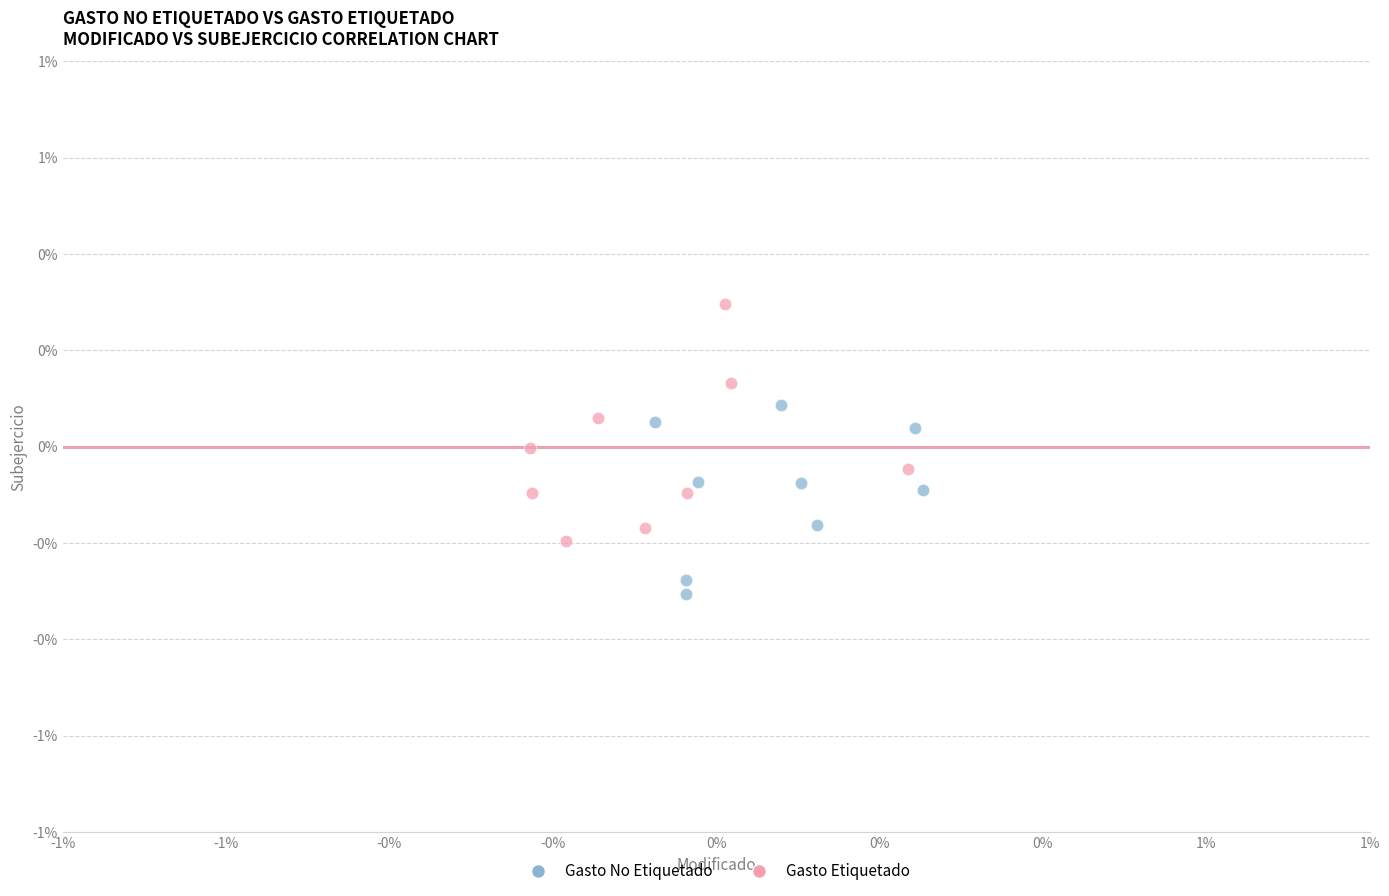

Which series has the widest spread of Y values?

Gasto Etiquetado